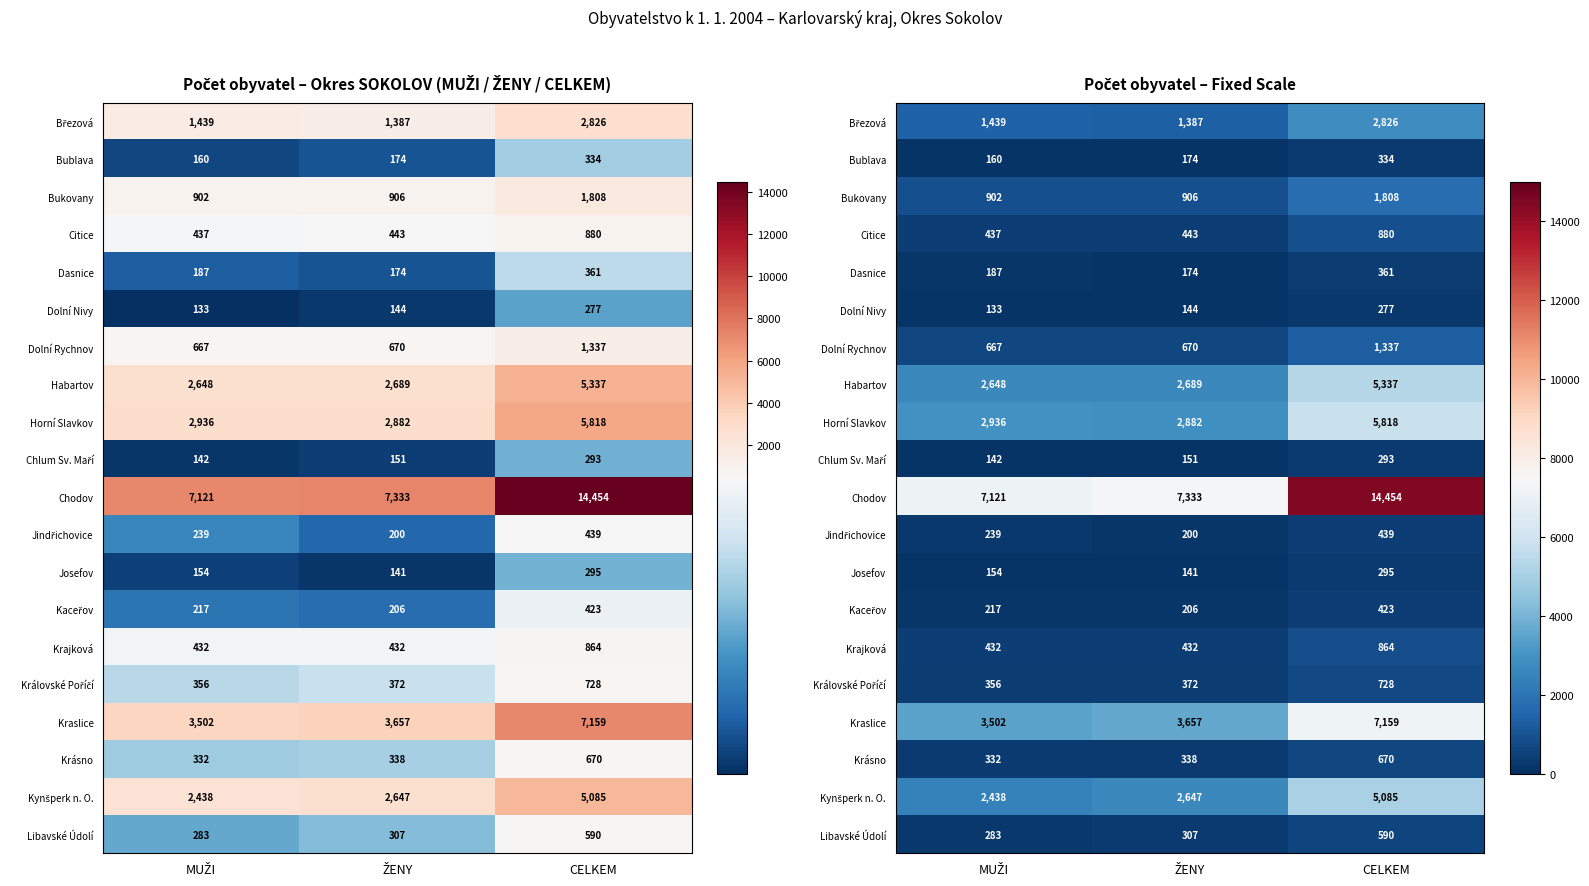

At which label does Habartov reach its minimum?

MUŽI